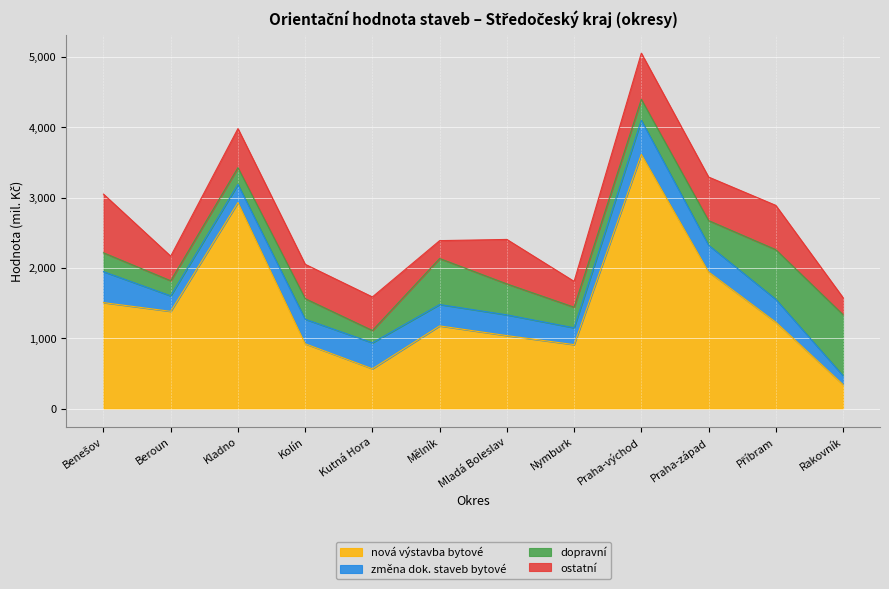

What is the difference between the dopravní values at Kolín and Beroun?

78